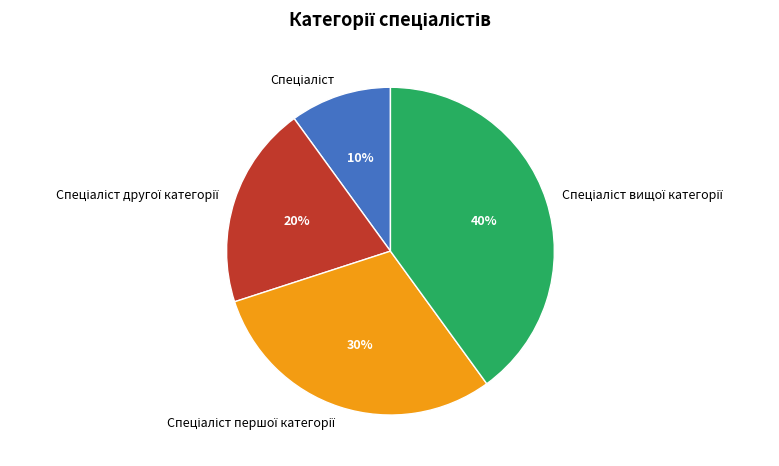

Is there any slice that represents more than half of the pie?

No